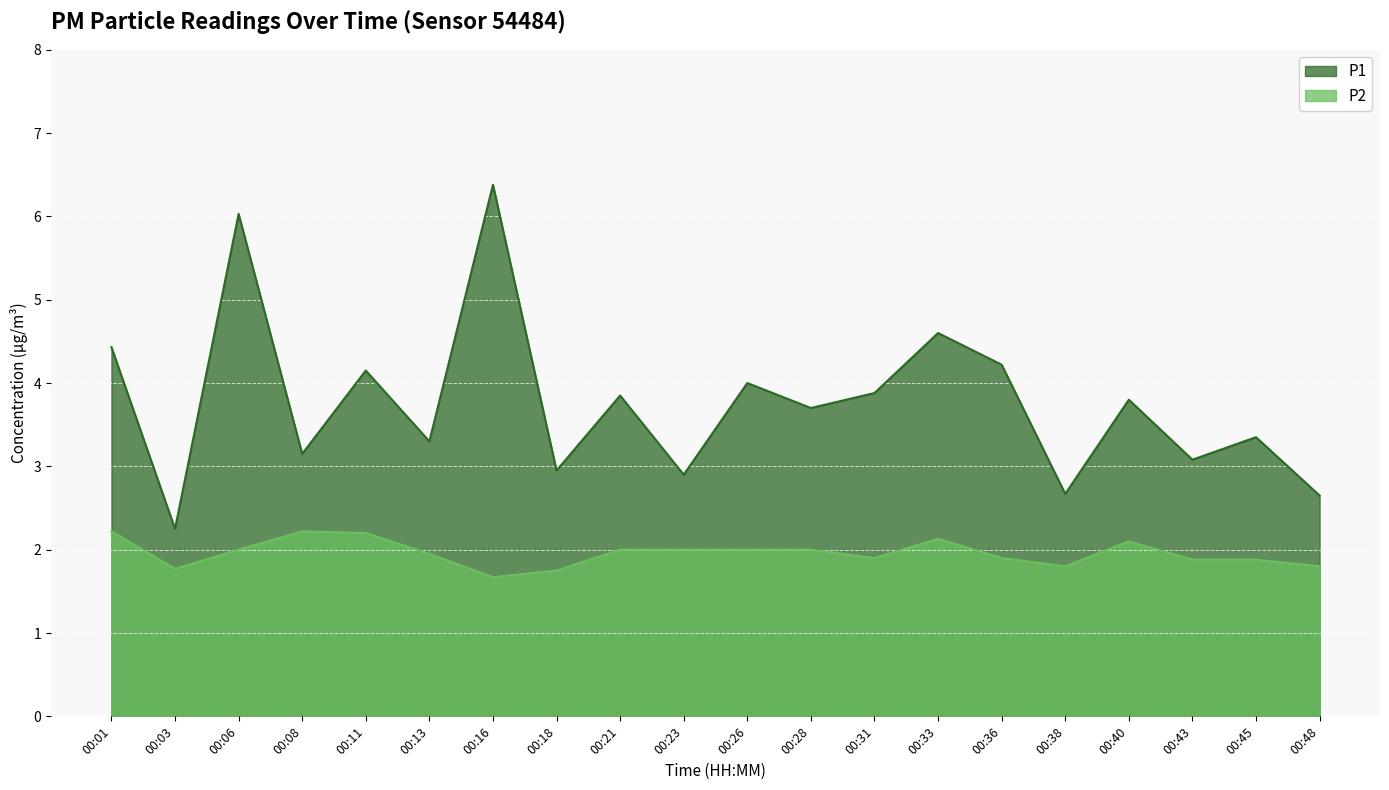

True or false: P2 has a value of 1.9 at 00:45.

True